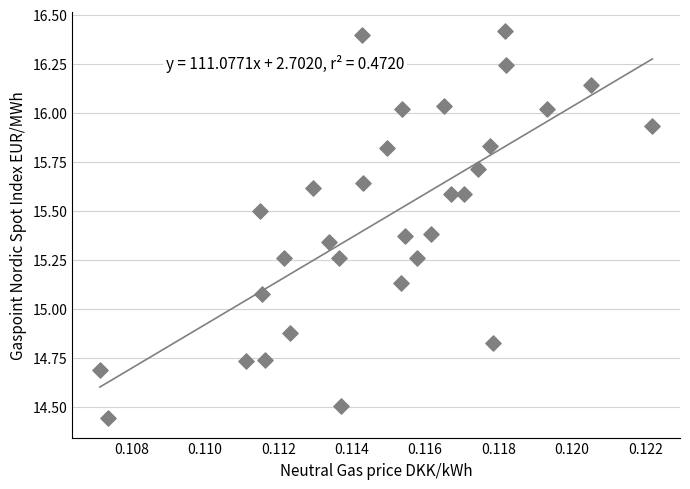

What is the range of Y values (max minus min)?

2.0